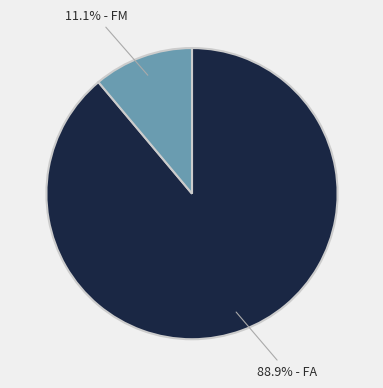

Is there a majority slice in this chart?

Yes